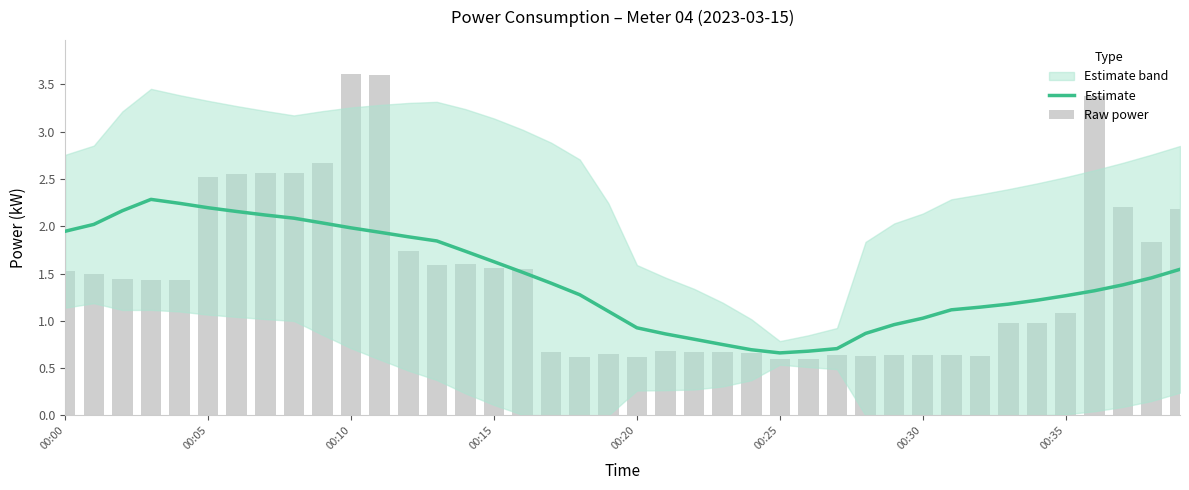

What is the value of the Estimate bar at the 11th from the left?

2.0